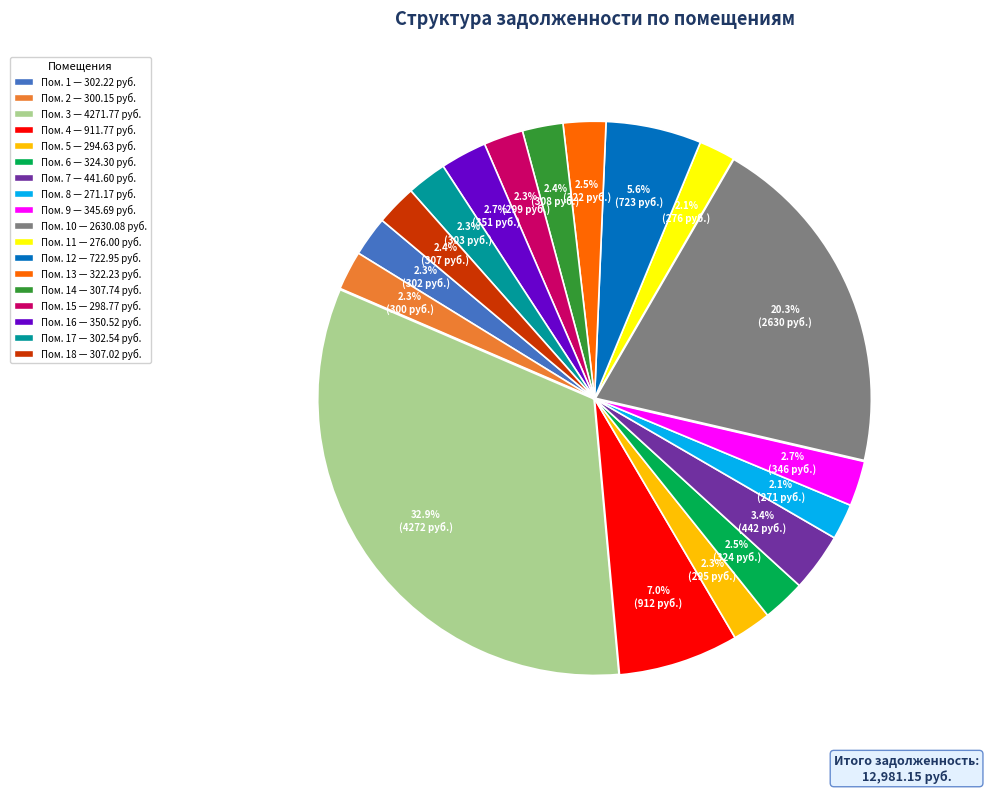

Does any single category account for the majority?

No